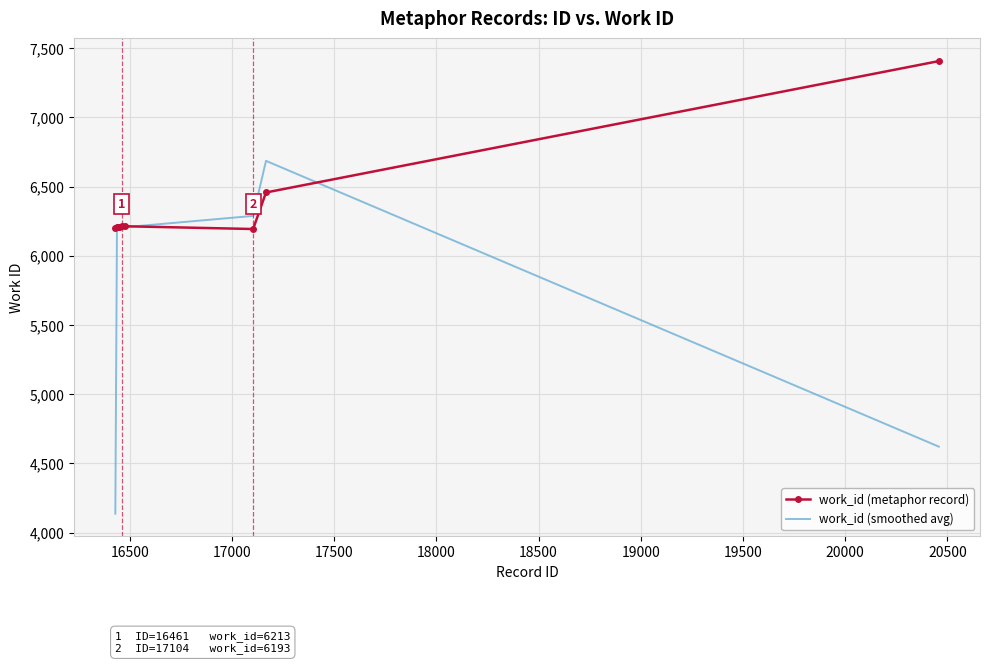

What is the minimum value for work_id (metaphor record)?

6193.0